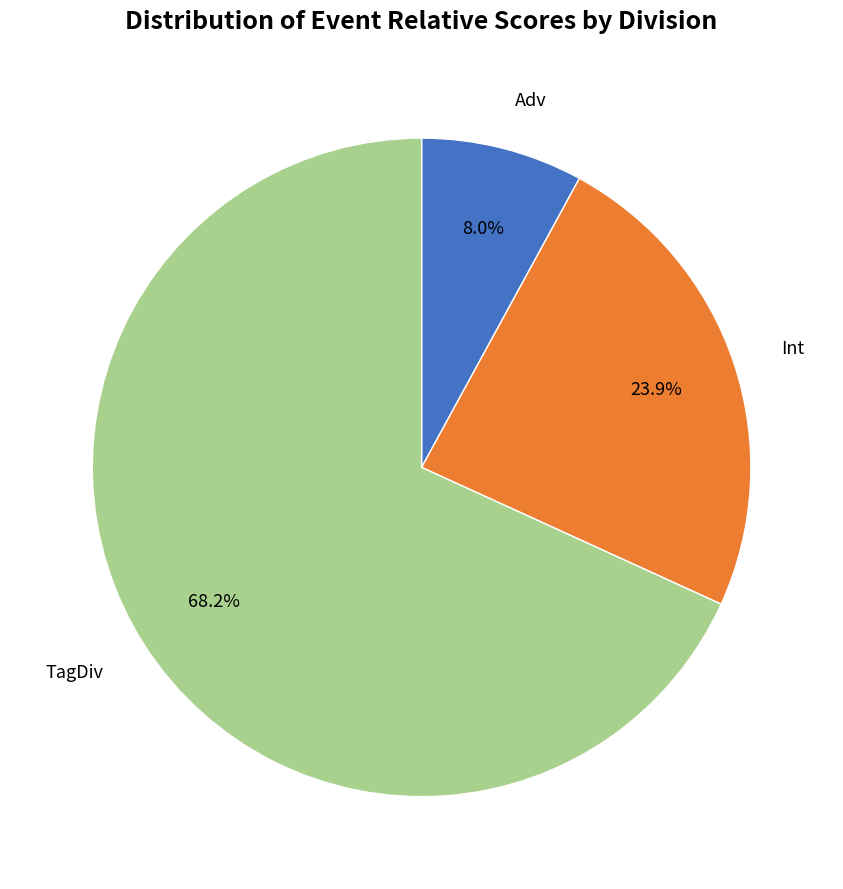

Is there any slice that represents more than half of the pie?

Yes